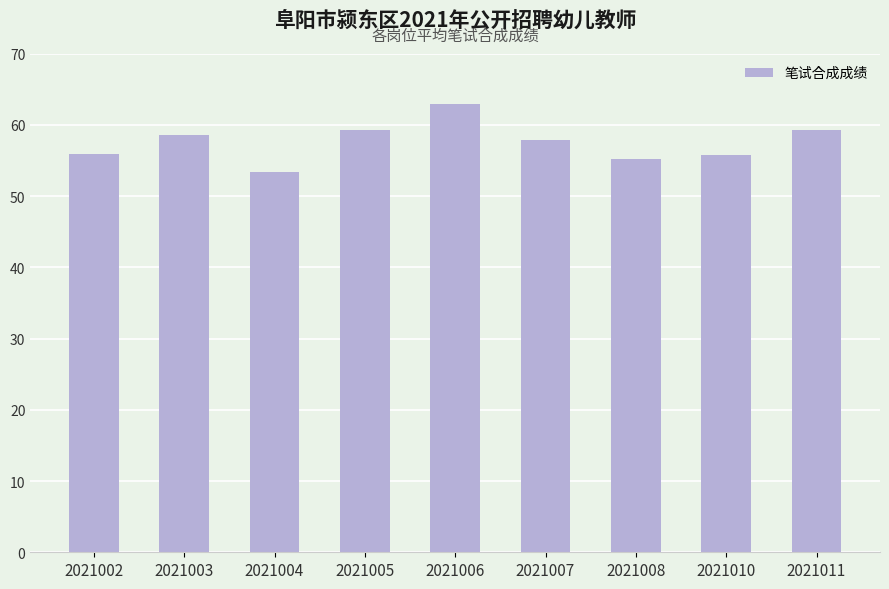

Which category has the lowest value across all series?

2021004